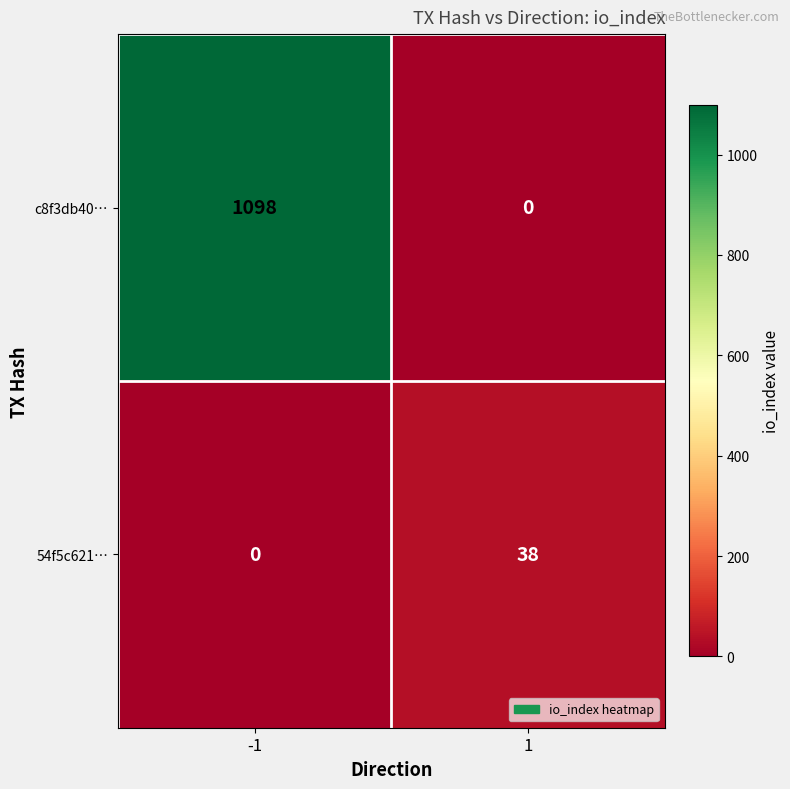

What is the greatest value displayed?

1098